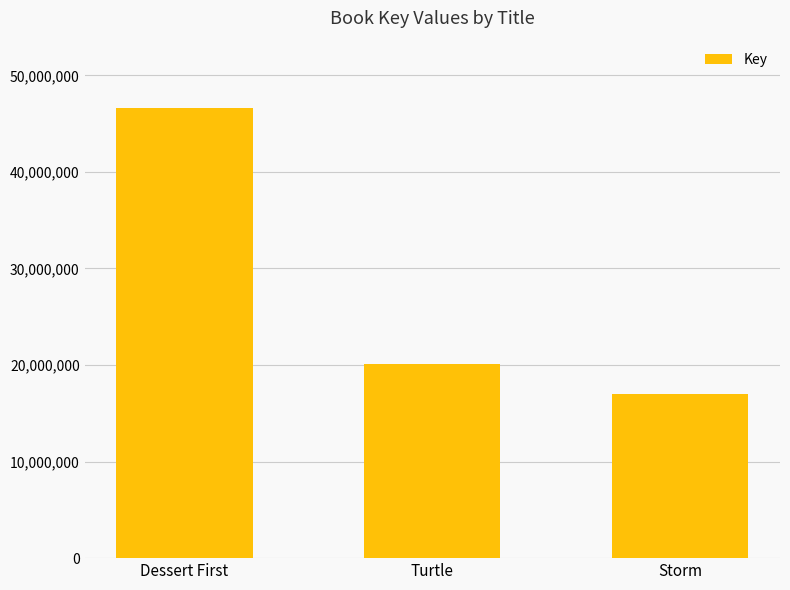

What is the sum of the values at Dessert First and Turtle?

66726032